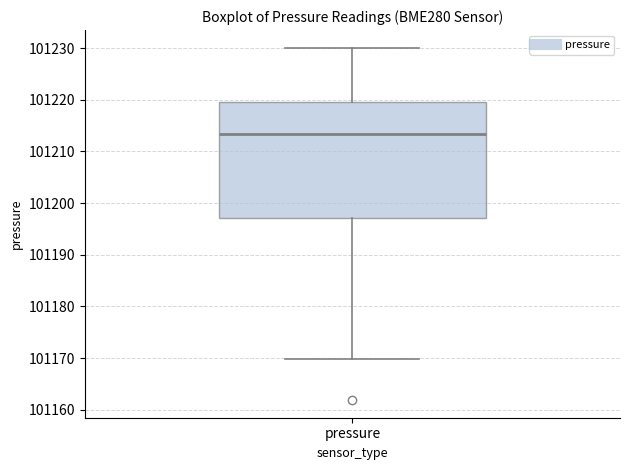

Where does the upper whisker of the box for pressure end on the y-axis? The values are not printed on the chart, so give them approximately, as read against the axis.

101230